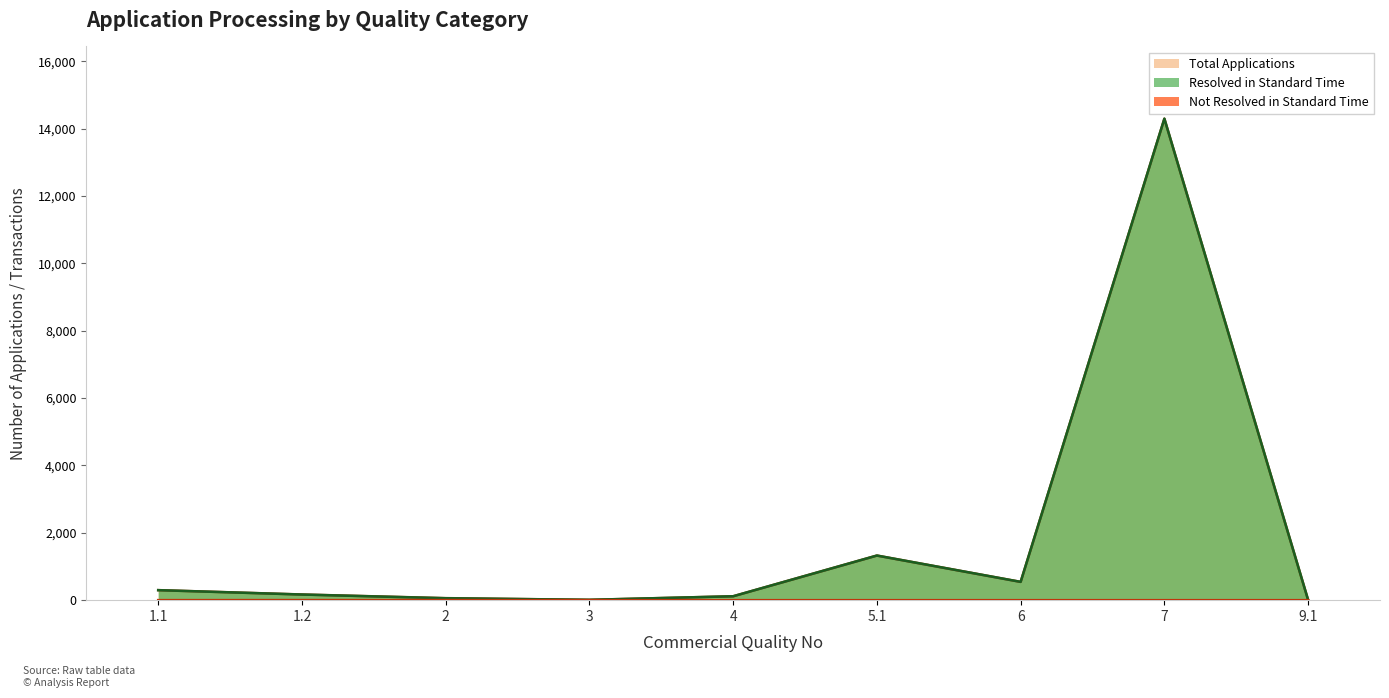

Between 5.1 and 6, which is larger?

5.1